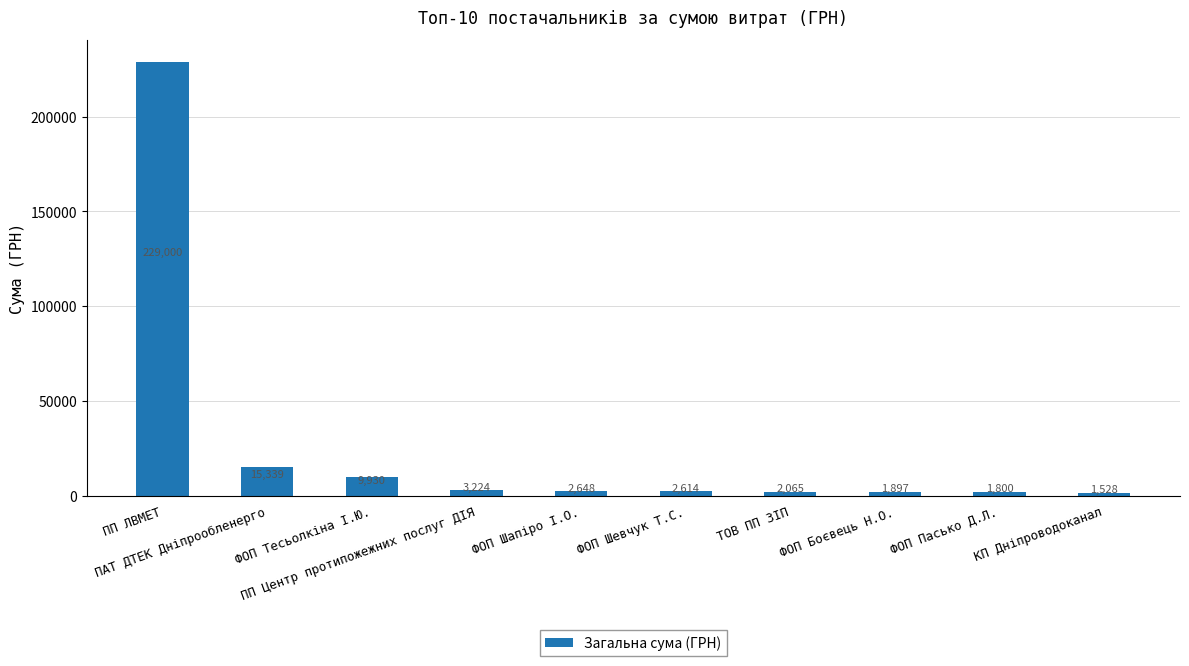

List the labels in order of value, smallest first.

КП Дніпроводоканал, ФОП Пасько Д.Л., ФОП Боєвець Н.О., ТОВ ПП ЗІП, ФОП Шевчук Т.С., ФОП Шапіро І.О., ПП Центр протипожежних послуг ДІЯ, ФОП Тесьолкіна І.Ю., ПАТ ДТЕК Дніпрообленерго, ПП ЛВМЕТ